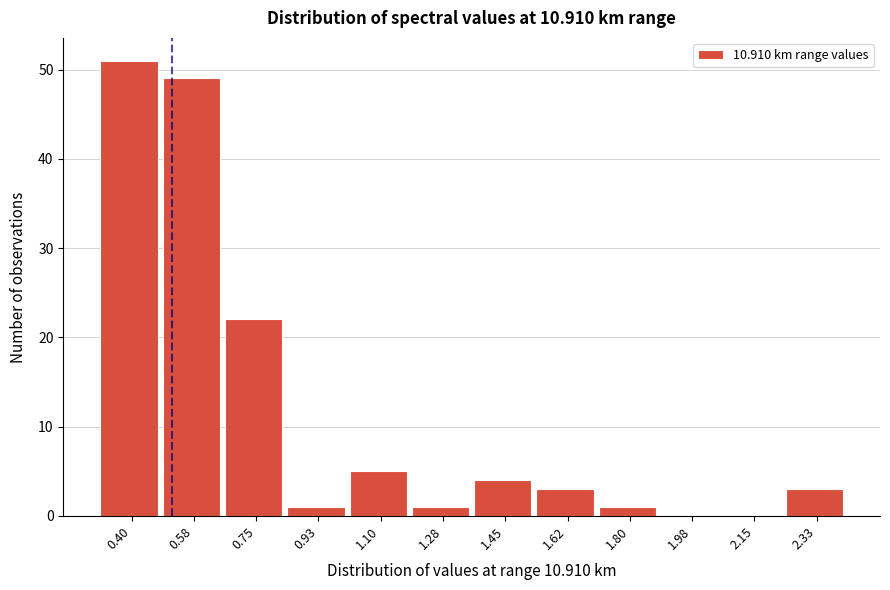

Reading left to right, extract all data points from this chart.

0.40=51	0.58=49	0.75=22	0.93=1	1.10=5	1.28=1	1.45=4	1.62=3	1.80=1	1.98=0	2.15=0	2.33=3